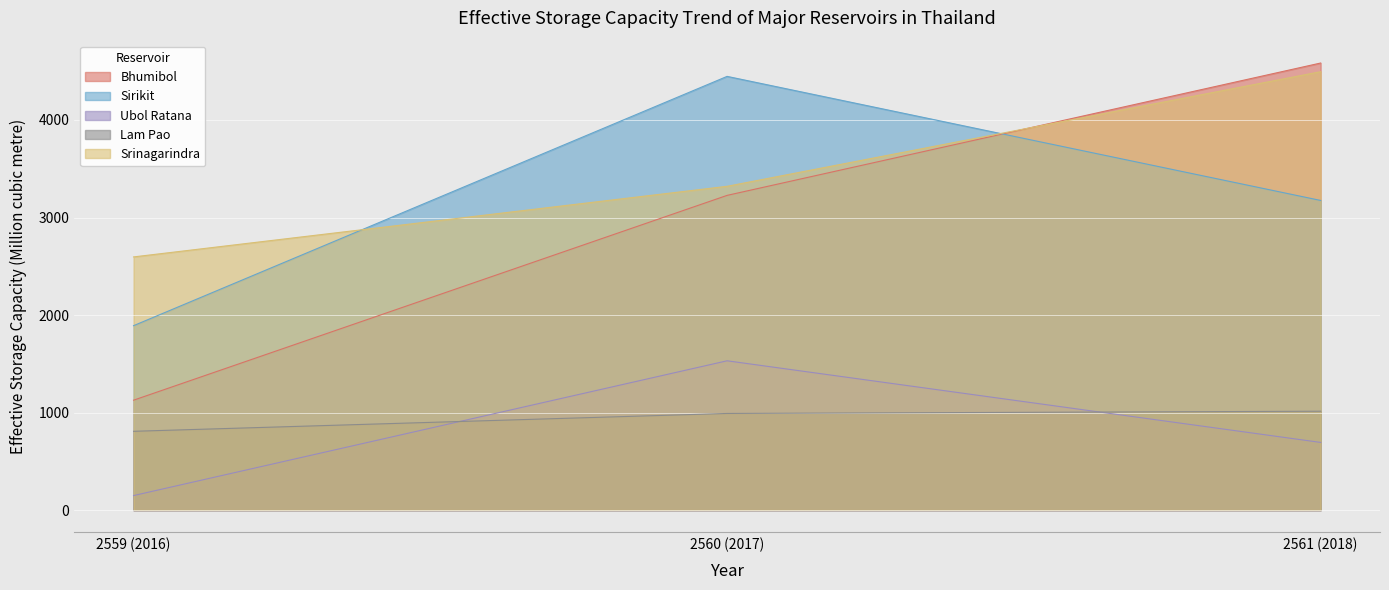

Which category has the highest value across all series?

2561 (2018)